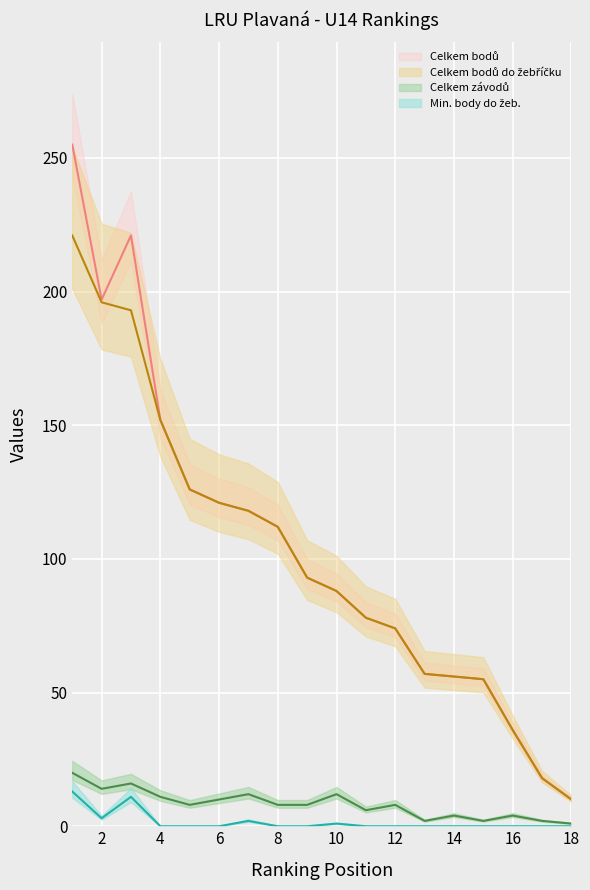

Reading left to right, transcribe all the data shown in this chart.

Celkem bodů: 255	197	221	152	126	121	118	112	93	88	78	74	57	56	55	36	18	10
Celkem bodů do žebříčku: 221	196	193	152	126	121	118	112	93	88	78	74	57	56	55	36	18	10
Celkem závodů: 20	14	16	11	8	10	12	8	8	12	6	8	2	4	2	4	2	1
Min. body do žeb.: 13	3	11	0	0	0	2	0	0	1	0	0	0	0	0	0	0	0